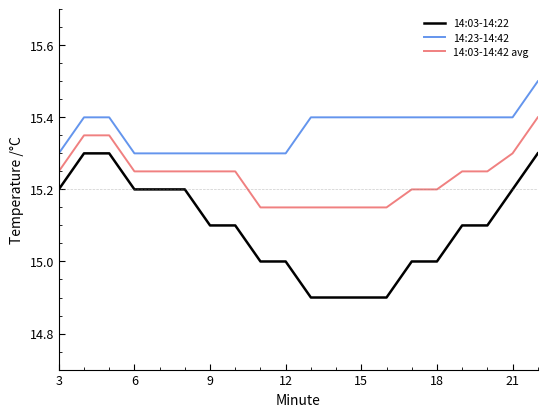

True or false: 14:23-14:42 and 14:03-14:22 cross at least once.

False